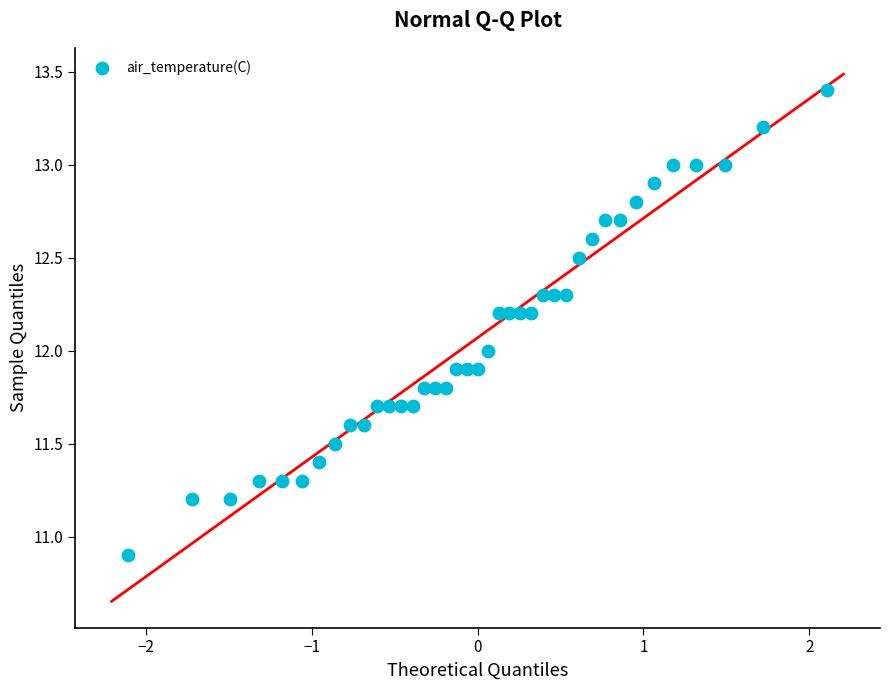

What is the range of Y values (max minus min)?

2.5